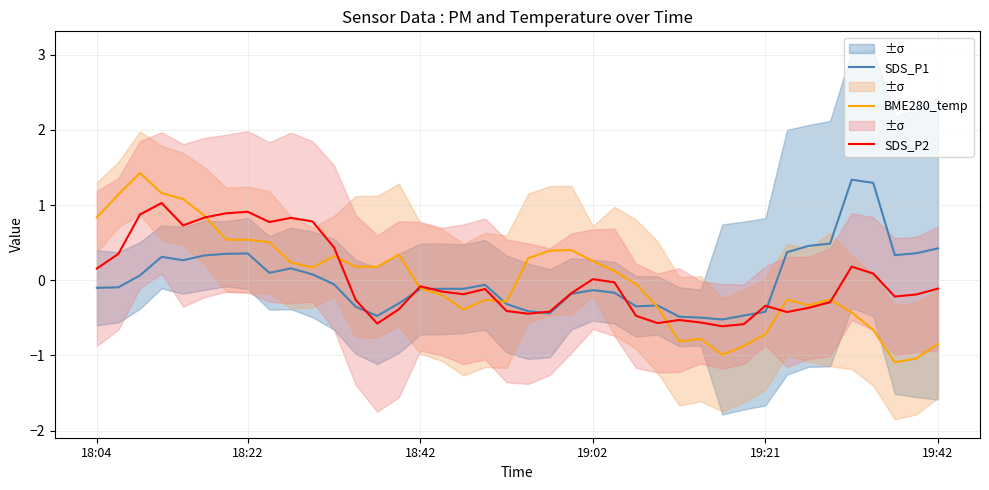

What is the highest value of the SDS_P1 series?

1.3